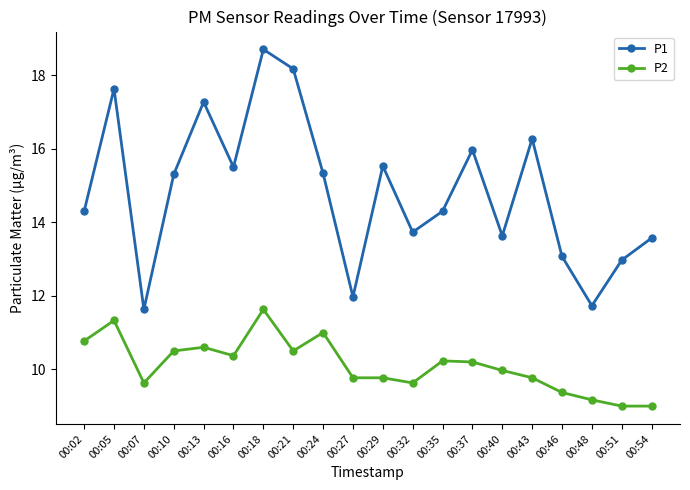

At which category does P2 reach its first local valley?

00:07